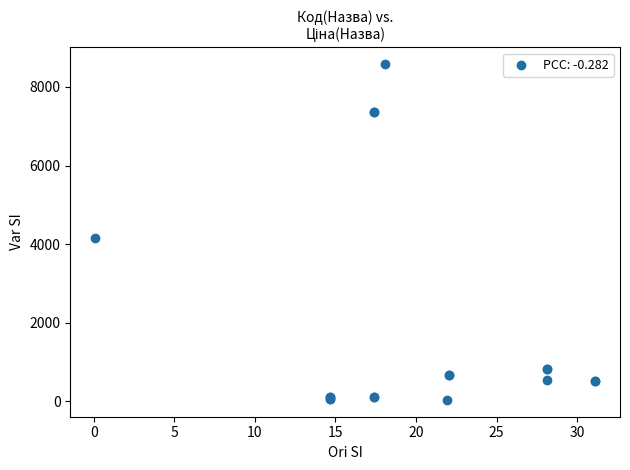

What Y value in the scatter plot is closest to 4305?

4161.8